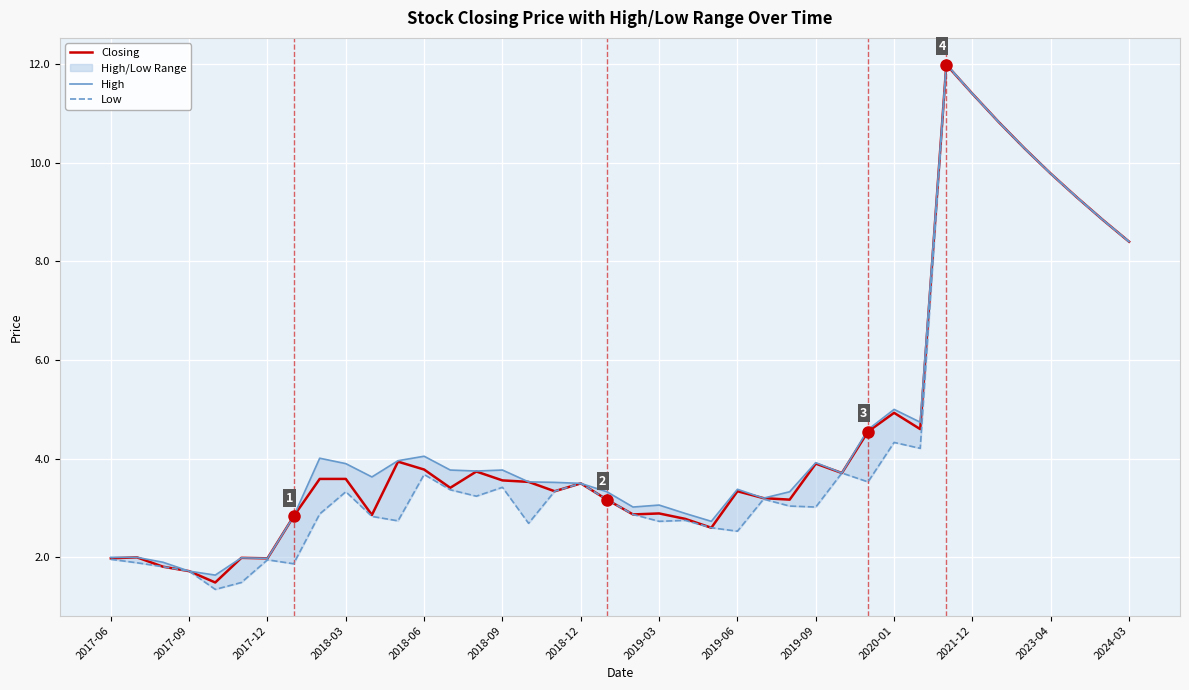

Which series has the largest total across all categories?

High